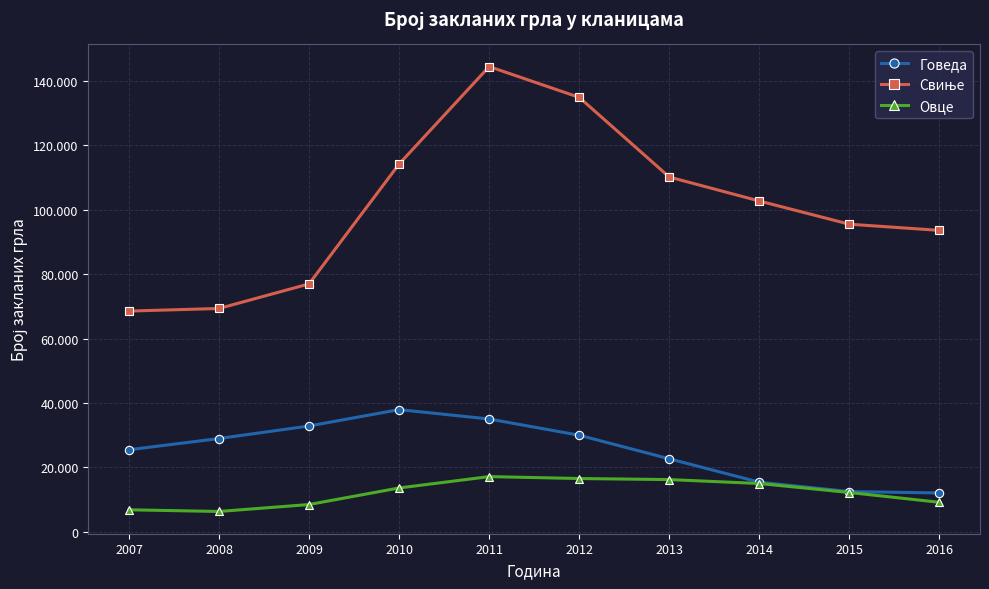

True or false: Говеда and Овце intersect in this chart.

False